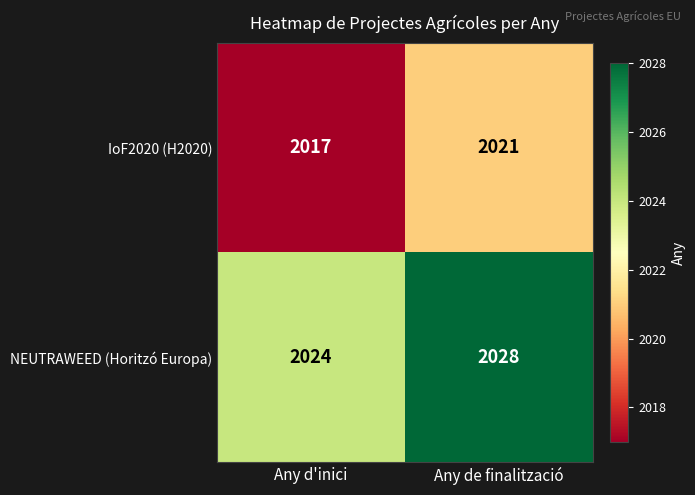

What is the sum of the IoF2020 (H2020) values at Any d'inici and Any de finalització?

4038